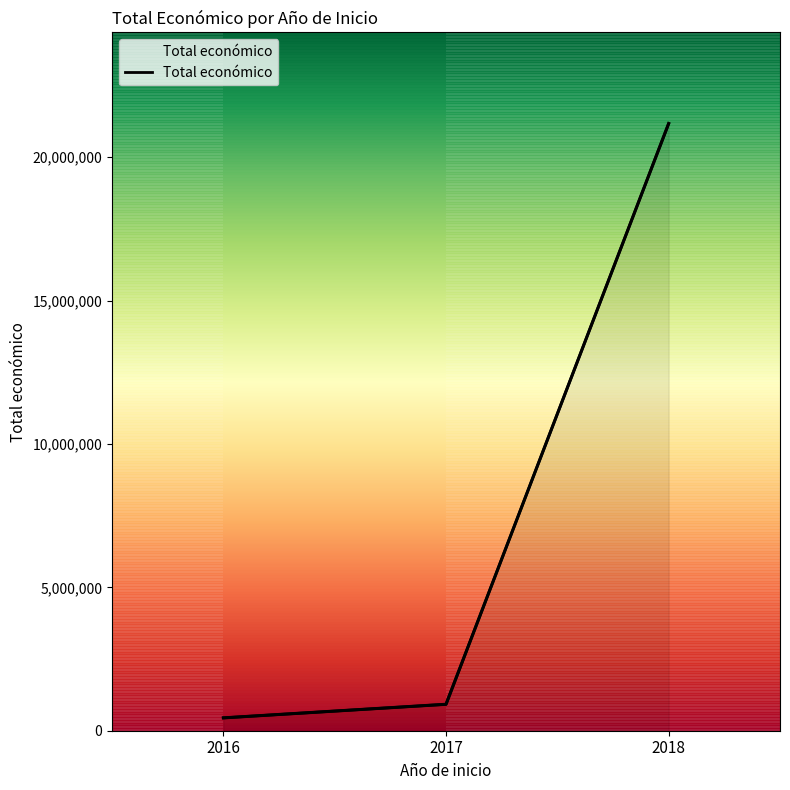

What is the difference between the values at 2016 and 2017?

473573